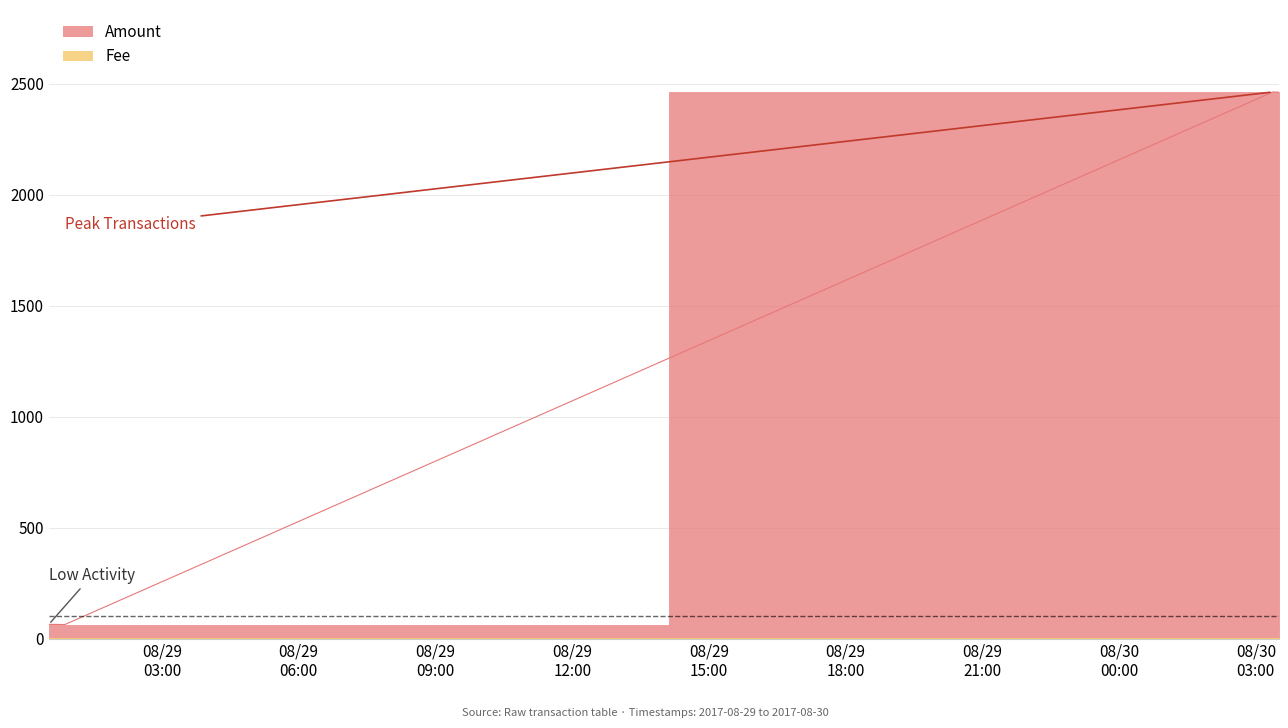

The value at 2017-08-29 00:52:04 is 63.0. True or false?

True